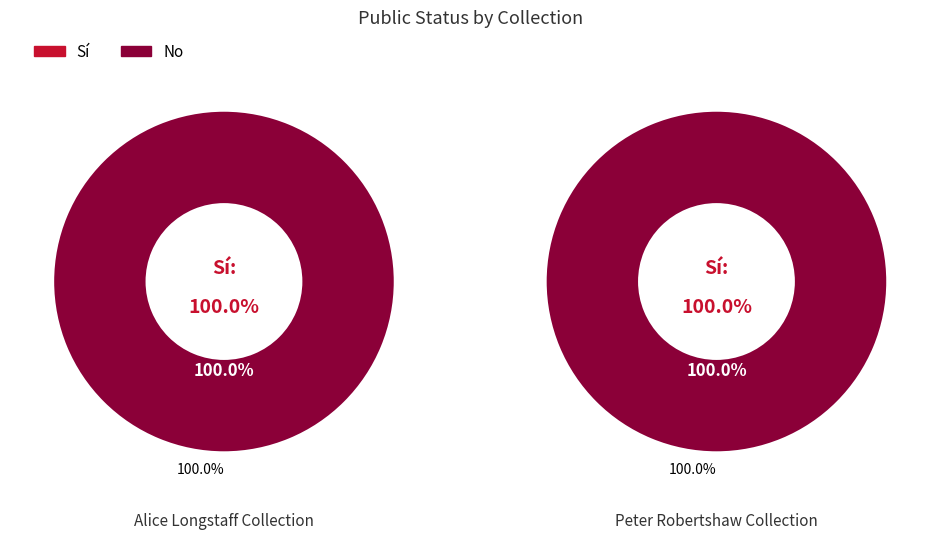

To the nearest percent, what is the average slice percentage?

50%